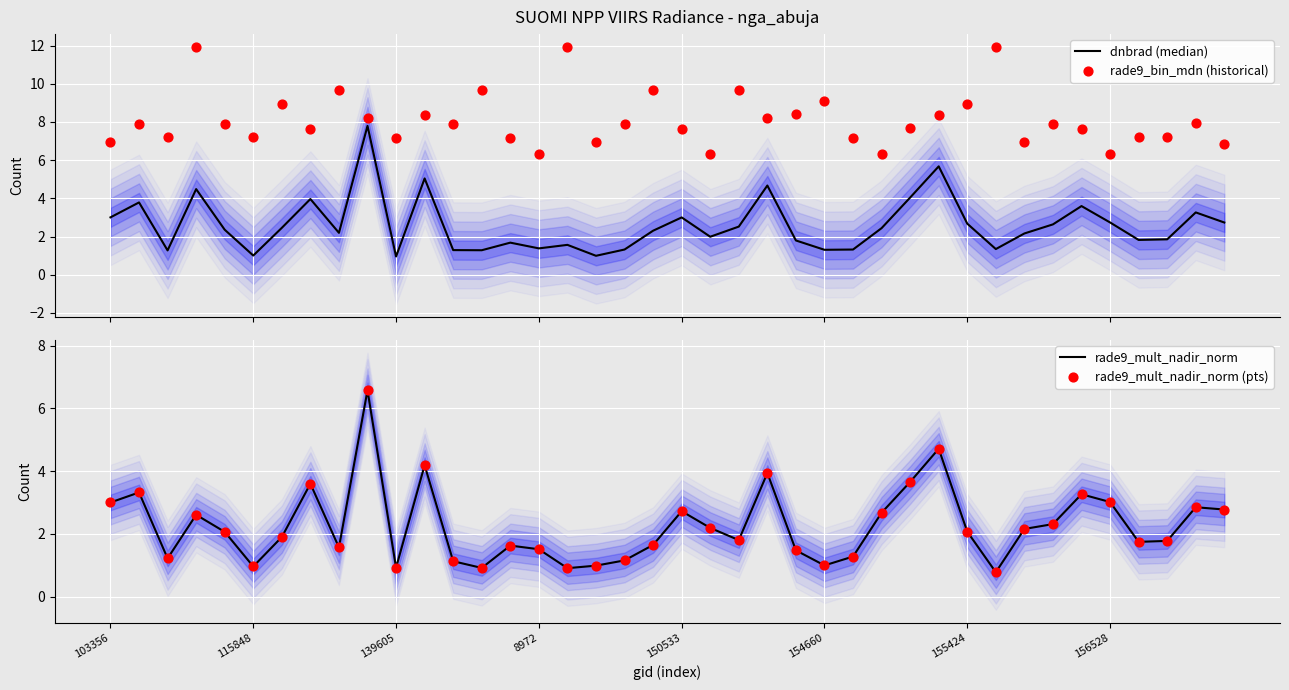

Which series contains the highest Y value?

rade9_bin_mdn (historical)